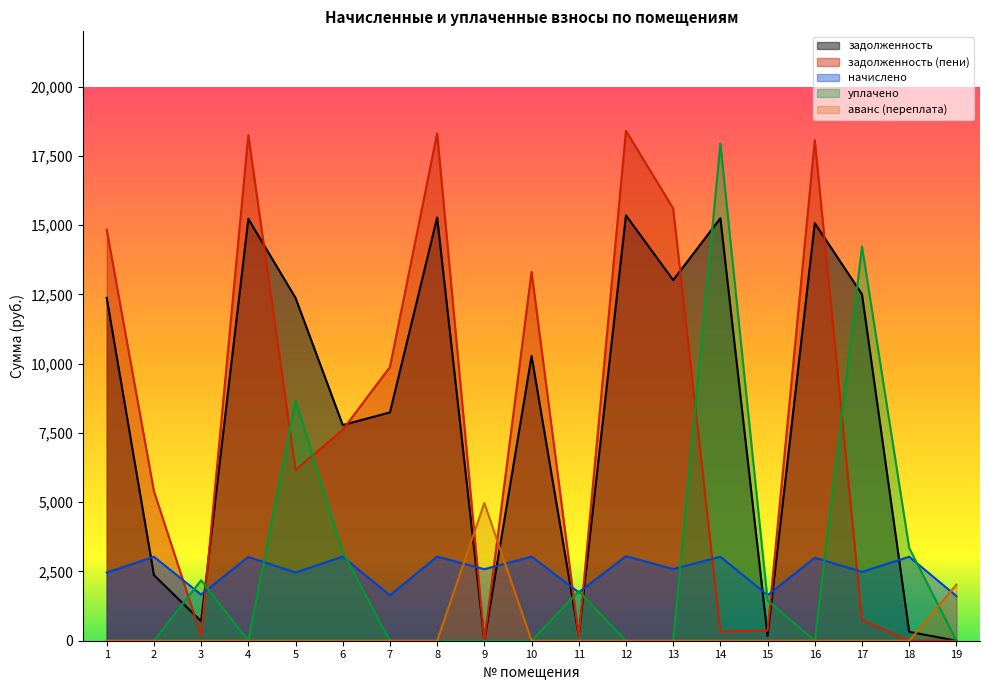

How many lines are shown in the chart?

5